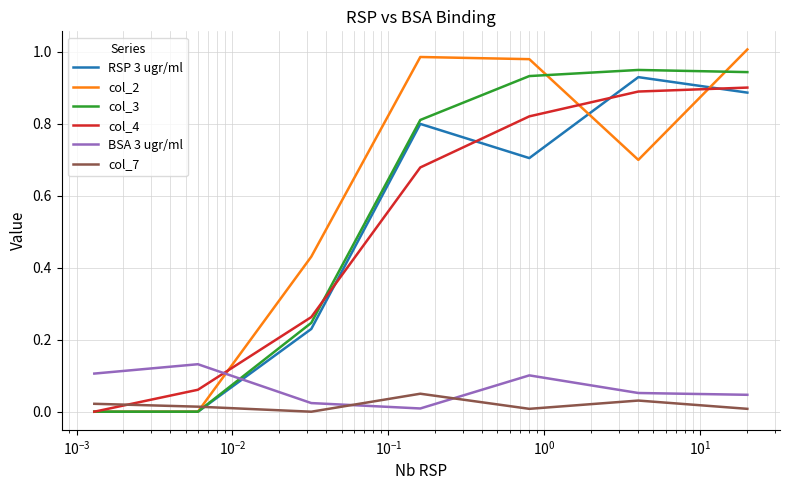

Which series has the largest range (max minus min)?

col_2